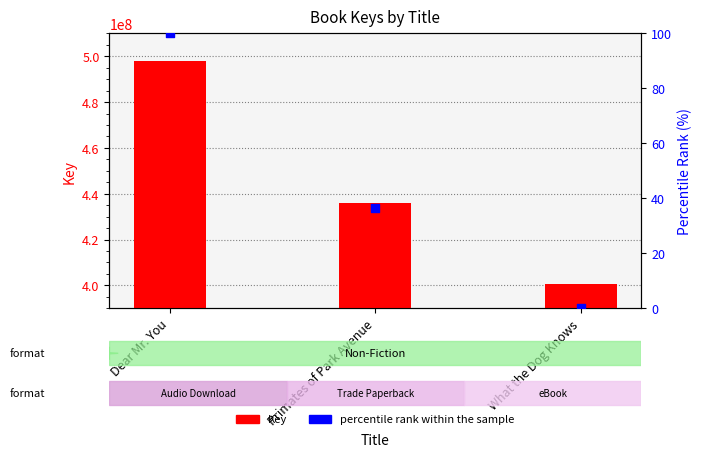

What are all the series names shown in the legend?

Key, percentile rank within the sample